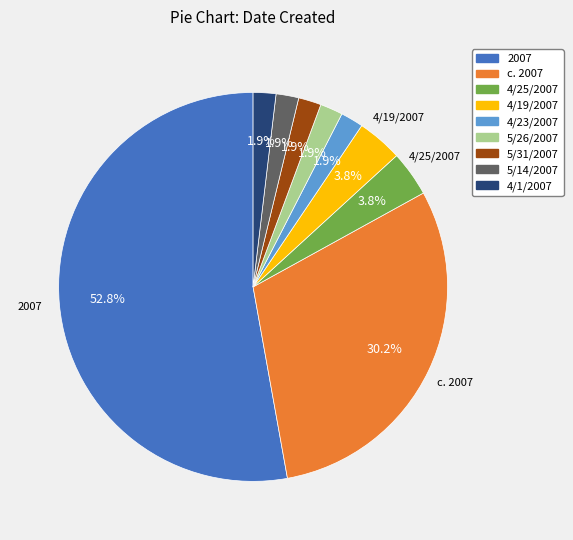

Which slice represents more than half of the pie?

2007